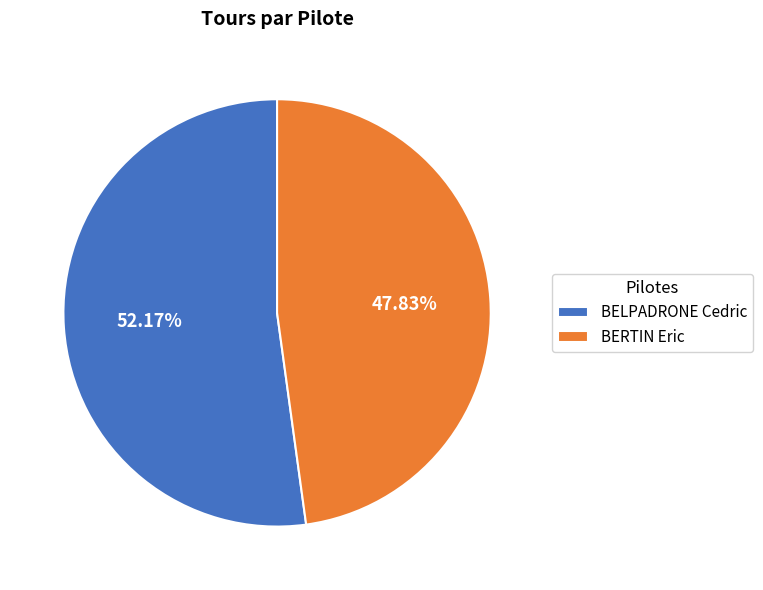

How many slices are in this pie chart?

2